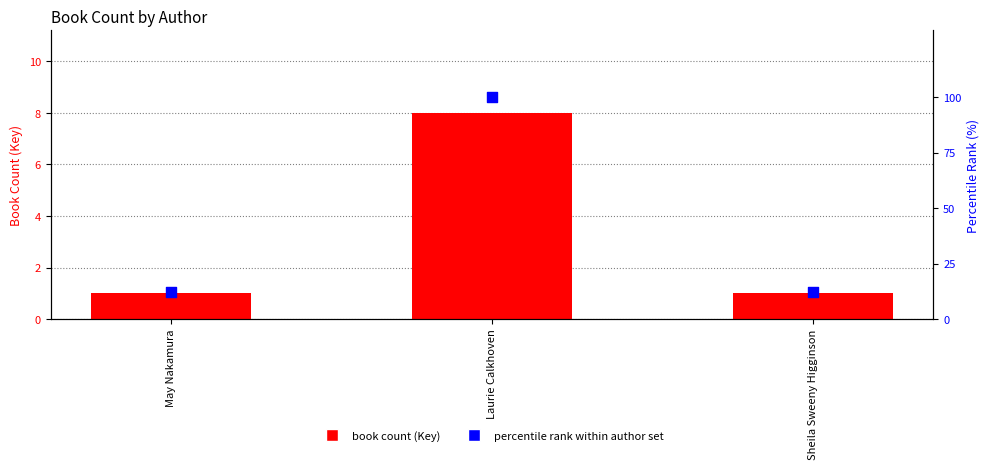

Which series contains the highest Y value?

percentile rank within author set